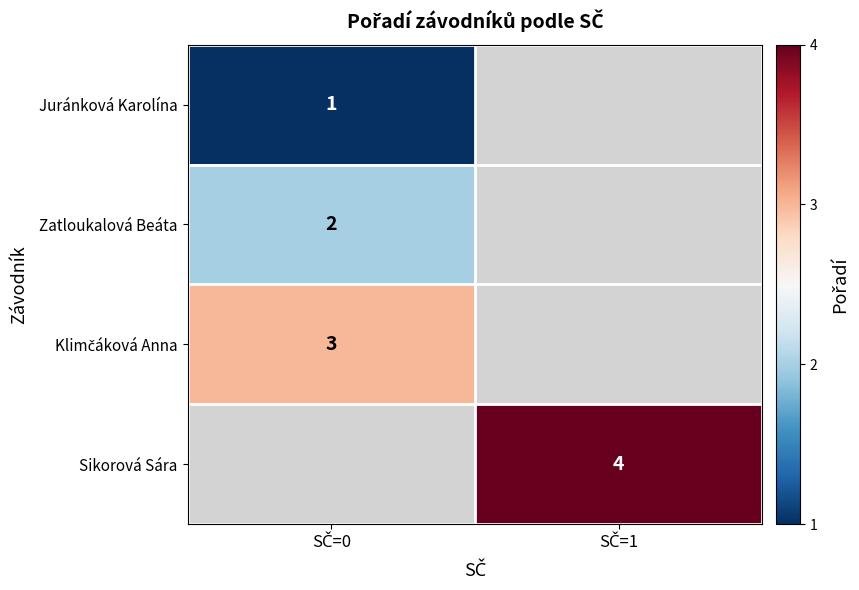

At how many categories does at least one series exceed 3?

1